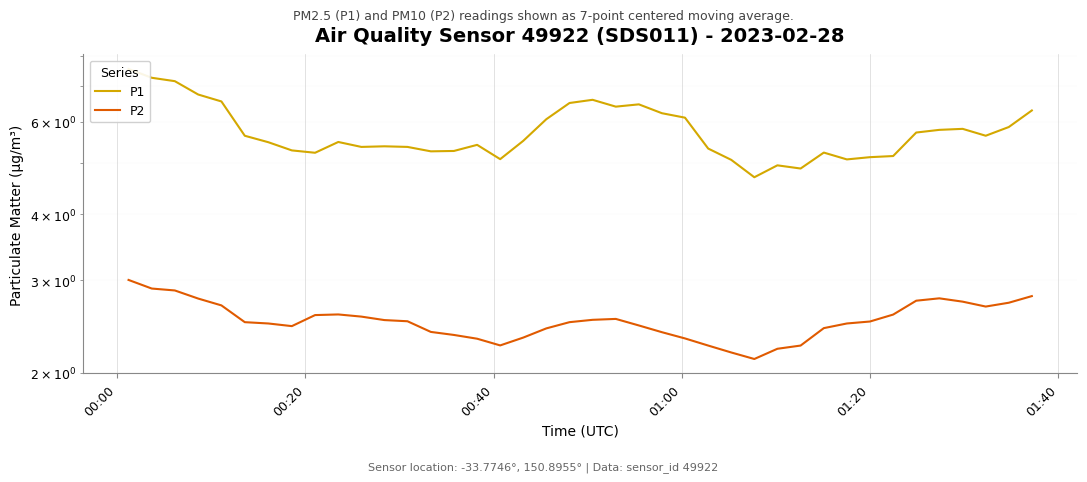

Is this an area chart (filled region under the line)?

No